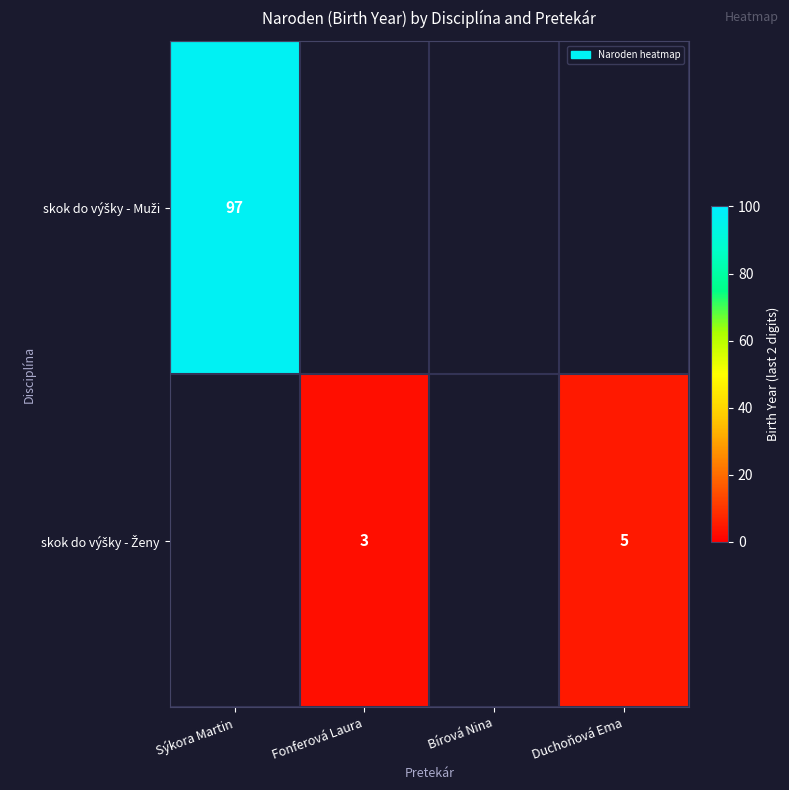

Rank the series at Fonferová Laura from lowest to highest value.

skok do výšky - Muži, skok do výšky - Ženy